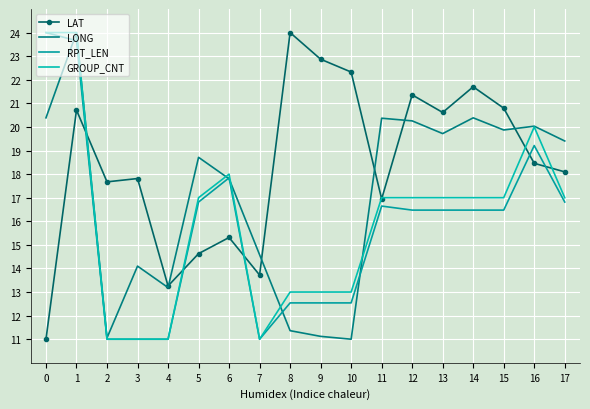

What are all the series names shown in the legend?

LAT, LONG, RPT_LEN, GROUP_CNT